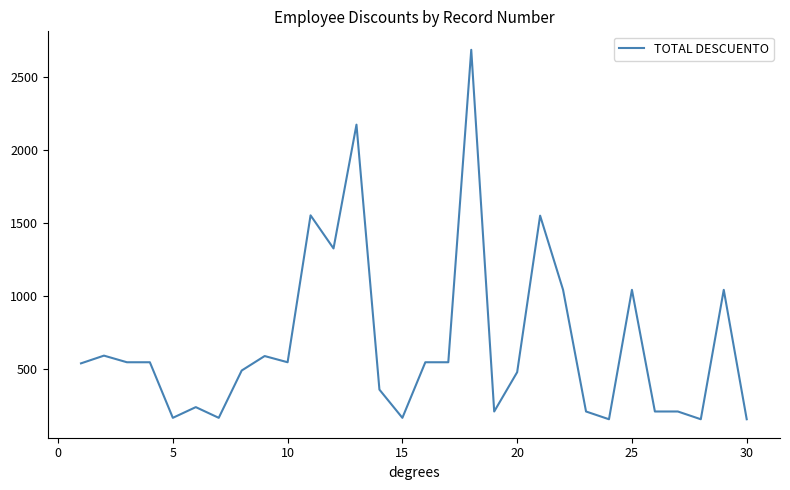

What is the maximum value shown in the chart?

2686.1